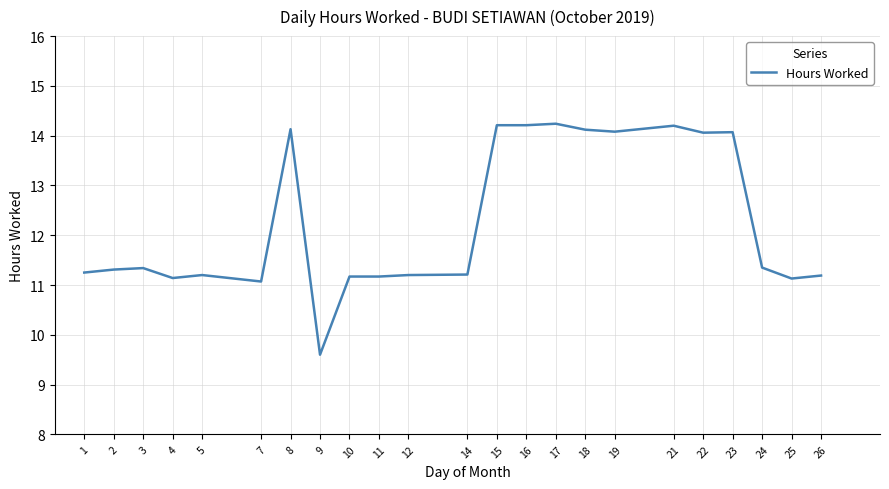

At which category does the chart reach its minimum across all series?

9